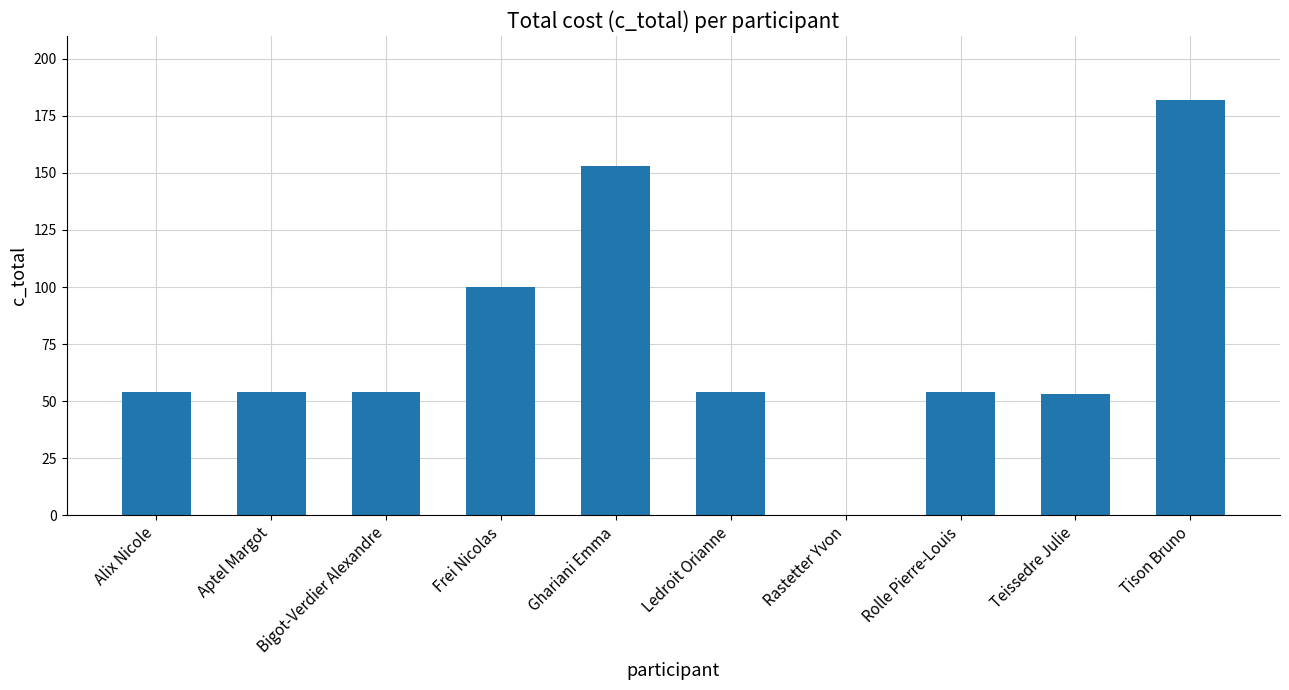

Read the value at Teissedre Julie.

53